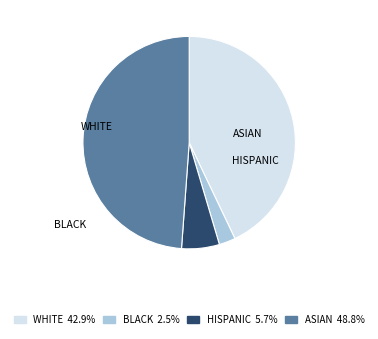

Does any single category account for the majority?

No